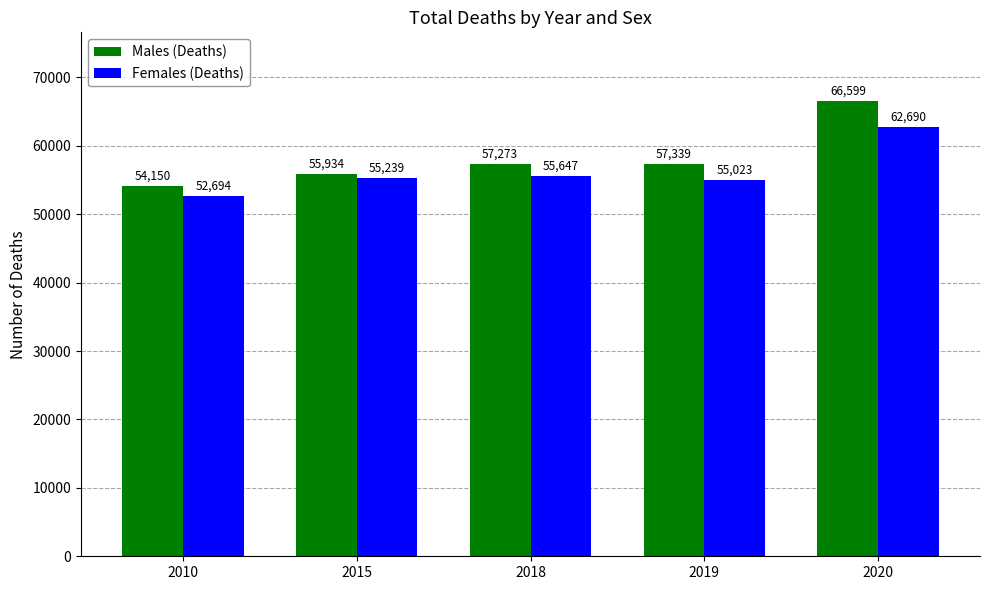

What is the maximum value for Males (Deaths)?

66599